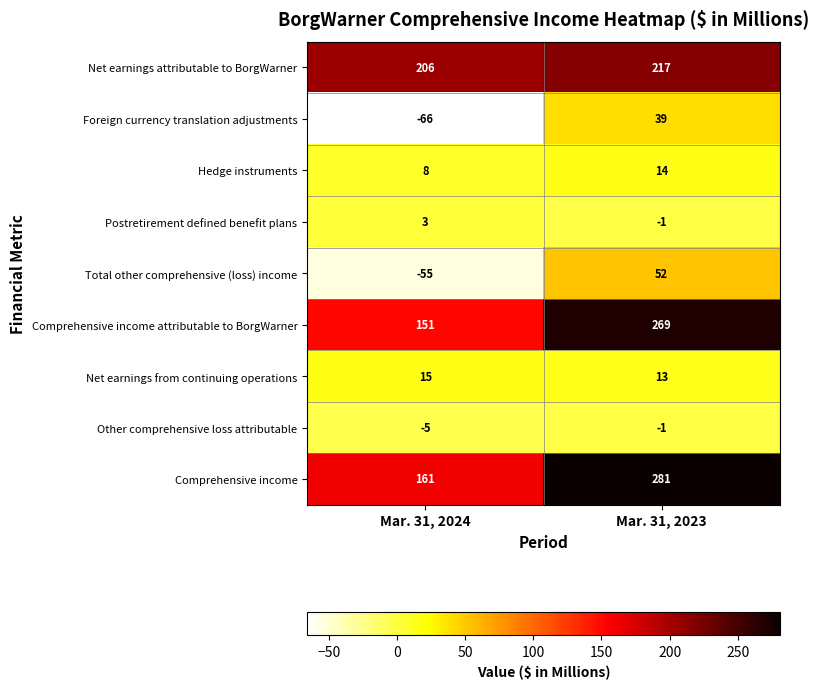

What is the difference between the Net earnings attributable to BorgWarner values at Mar. 31, 2024 and Mar. 31, 2023?

11